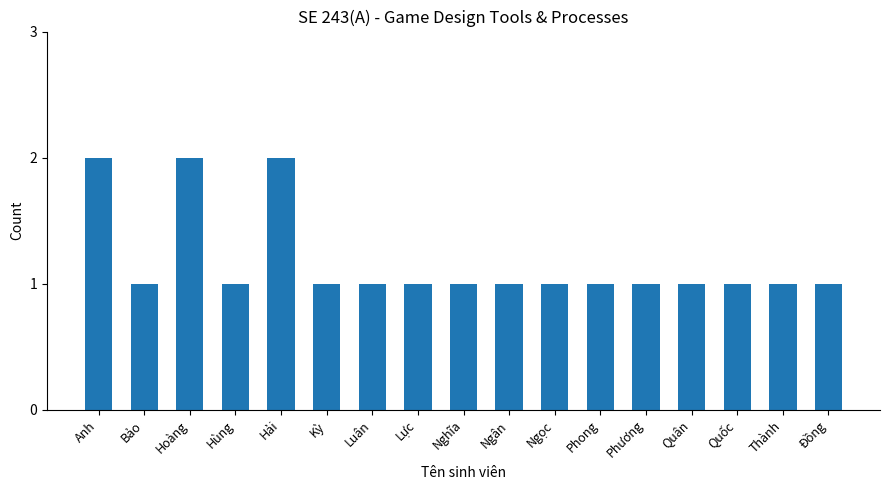

How many data points does each series have?

17